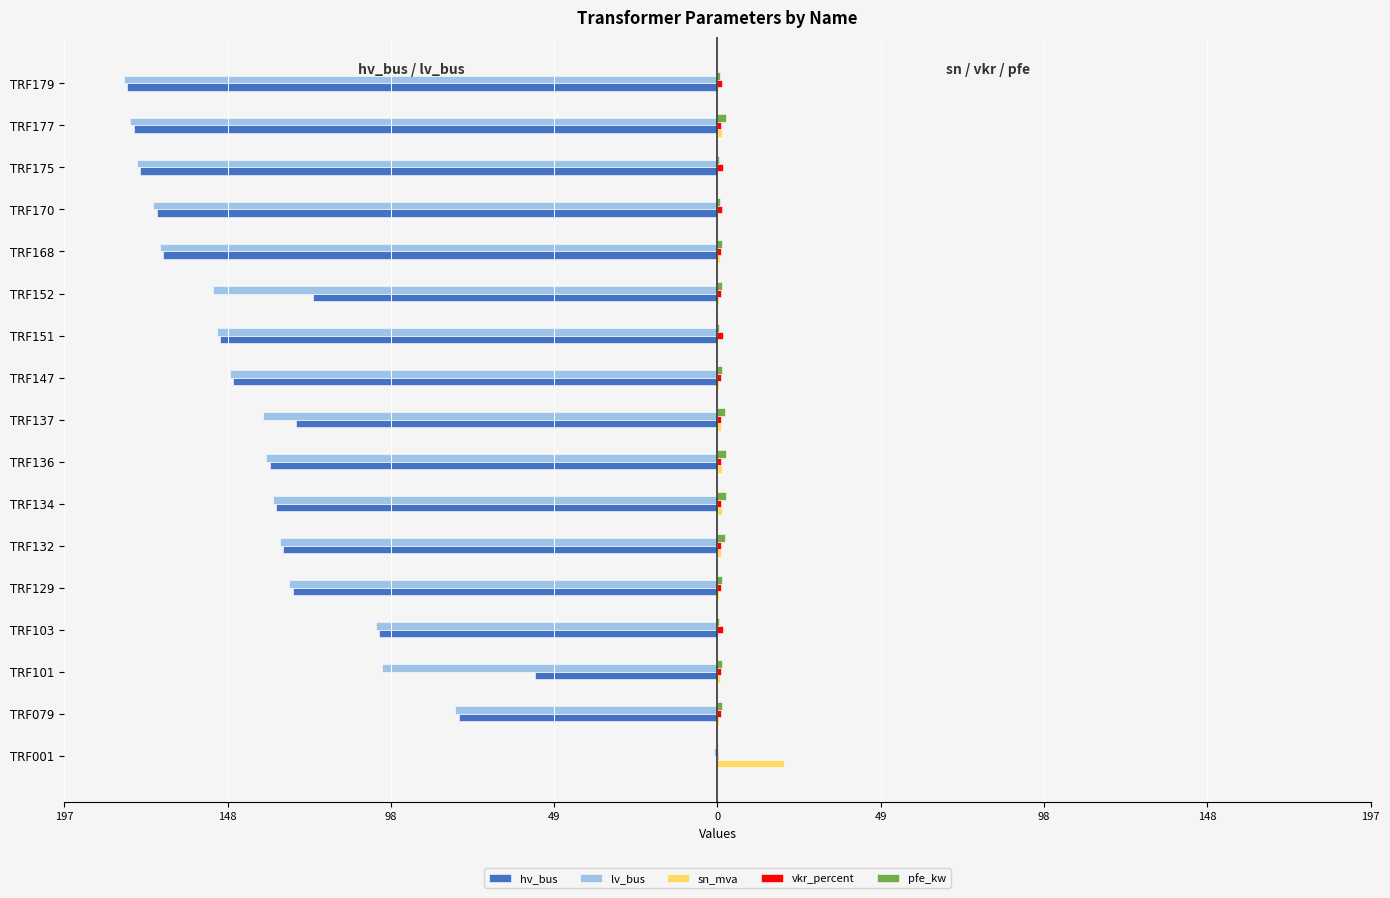

Reading left to right, extract all data points from this chart.

hv_bus: 0.0	-78.0	-55.0	-102.0	-128.0	-131.0	-133.0	-135.0	-127.0	-146.0	-150.0	-122.0	-167.0	-169.0	-174.0	-176.0	-178.0
lv_bus: -1.0	-79.0	-101.0	-103.0	-129.0	-132.0	-134.0	-136.0	-137.0	-147.0	-151.0	-152.0	-168.0	-170.0	-175.0	-177.0	-179.0
sn_mva: 20.0	0.5	0.6	0.2	0.5	1.0	1.2	1.2	1.0	0.5	0.2	0.5	0.6	0.2	0.2	1.2	0.2
vkr_percent: 0.1	1.2	1.1	1.6	1.2	1.0	0.9	0.9	1.0	1.2	1.6	1.2	1.1	1.3	1.6	0.9	1.3
pfe_kw: 0.3	1.4	1.3	0.5	1.4	2.3	2.7	2.7	2.3	1.4	0.5	1.4	1.3	0.7	0.5	2.7	0.7